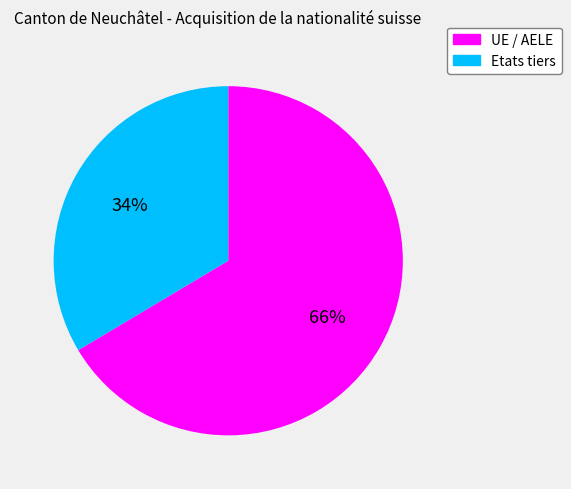

What is the ratio of the value at Etats tiers to the value at UE / AELE?

0.5